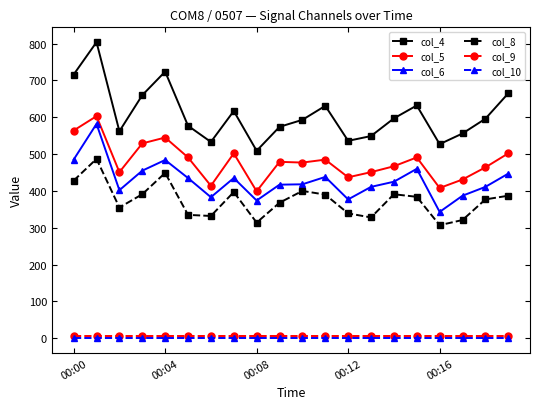

True or false: col_6 and col_4 intersect in this chart.

False